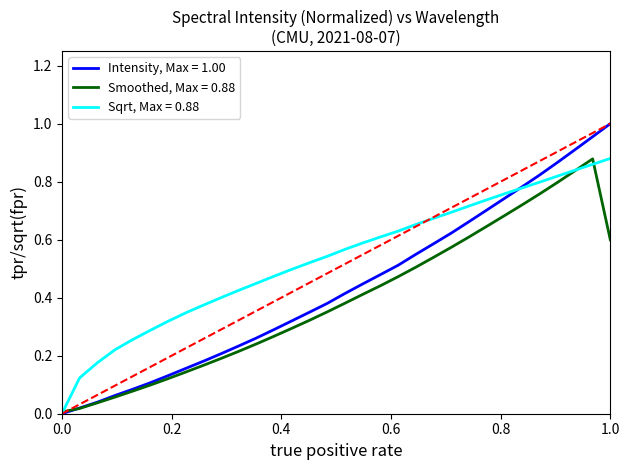

List the series in order of their overall mean, highest first.

Sqrt, Max = 0.88, Intensity, Max = 1.00, Smoothed, Max = 0.88